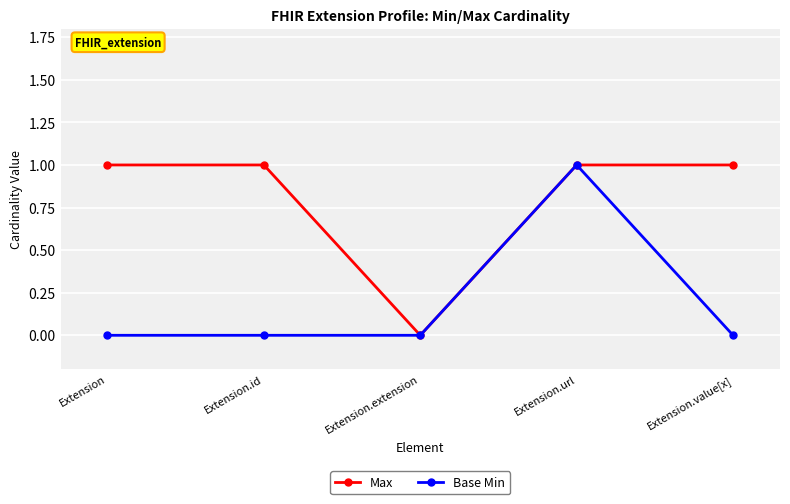

Rank the series by their average value, from highest to lowest.

Max, Base Min